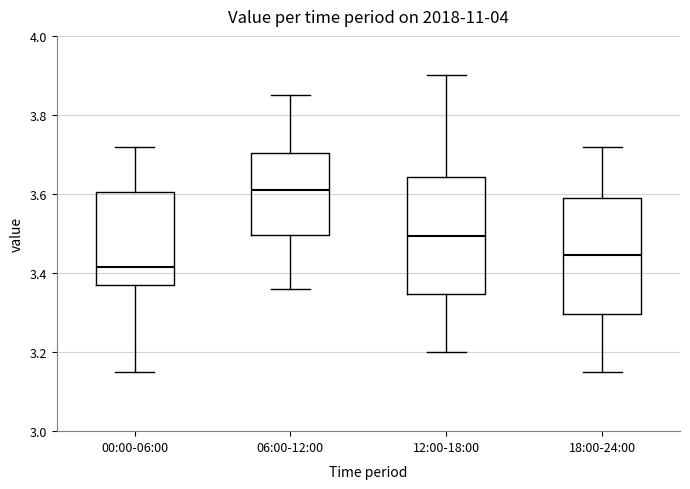

Reading left to right, read every box against the y-axis: the position of its median line, the range the box covers, and the ends of its whiskers. The values are not printed on the chart, so give them approximately, as read against the axis.

00:00-06:00: median 3.42, box 3.38 to 3.60, whiskers 3.16 to 3.72
06:00-12:00: median 3.62, box 3.50 to 3.70, whiskers 3.36 to 3.86
12:00-18:00: median 3.50, box 3.34 to 3.64, whiskers 3.20 to 3.90
18:00-24:00: median 3.44, box 3.30 to 3.60, whiskers 3.16 to 3.72